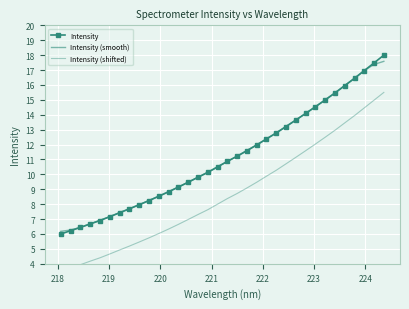

Which series has the largest total across all categories?

Intensity